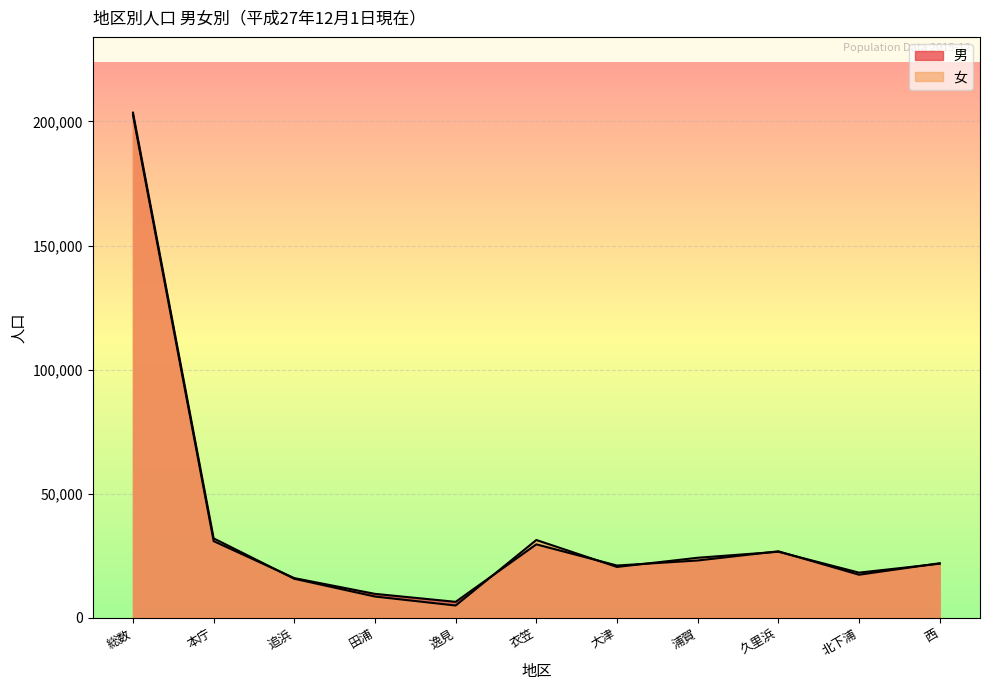

What is the lowest value of the 女 series?

4914